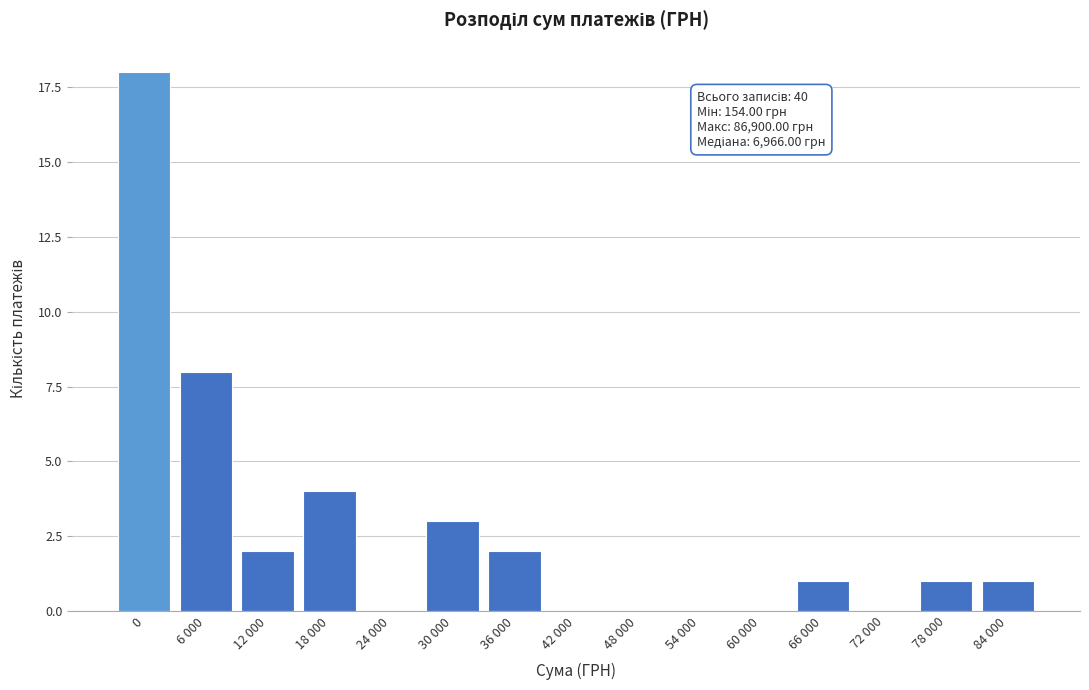

Reading right to left, what are all the values shown in this chart?

84 000=1	78 000=1	72 000=0	66 000=1	60 000=0	54 000=0	48 000=0	42 000=0	36 000=2	30 000=3	24 000=0	18 000=4	12 000=2	6 000=8	0=18